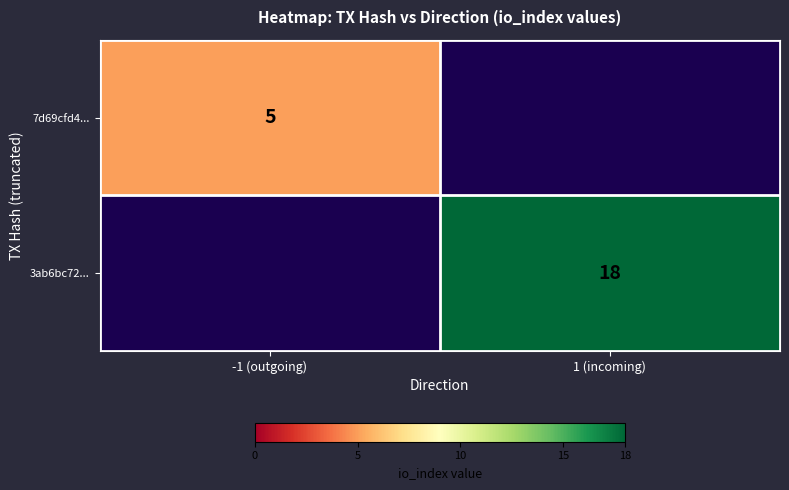

Is it true that 3ab6bc72... equals 26 at 1 (incoming)?

False